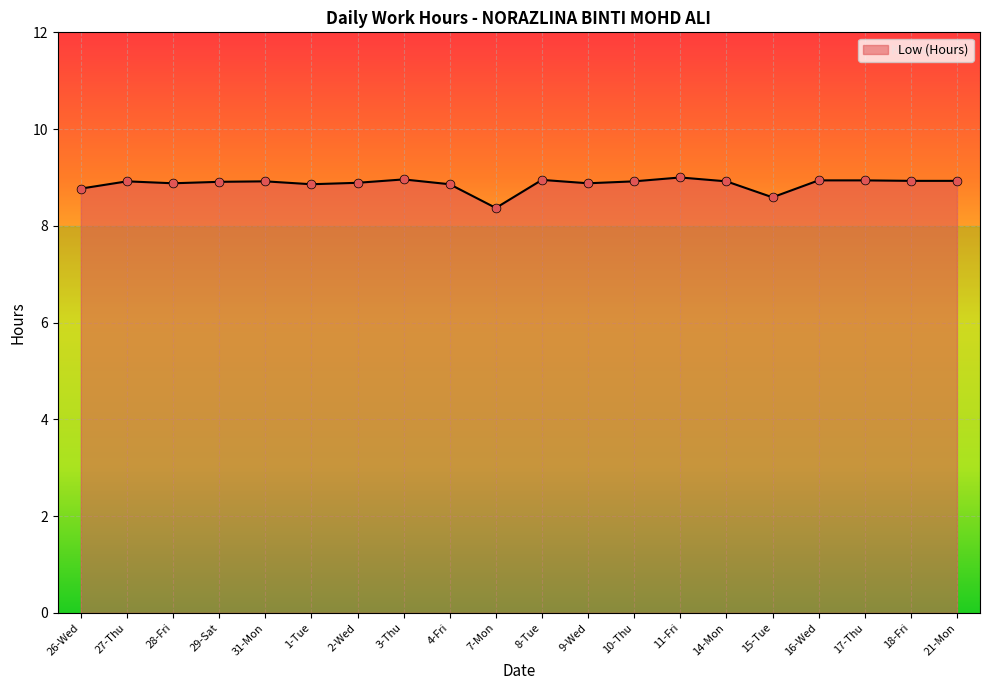

What is the change in value from 4-Fri to 11-Fri?

+0.1